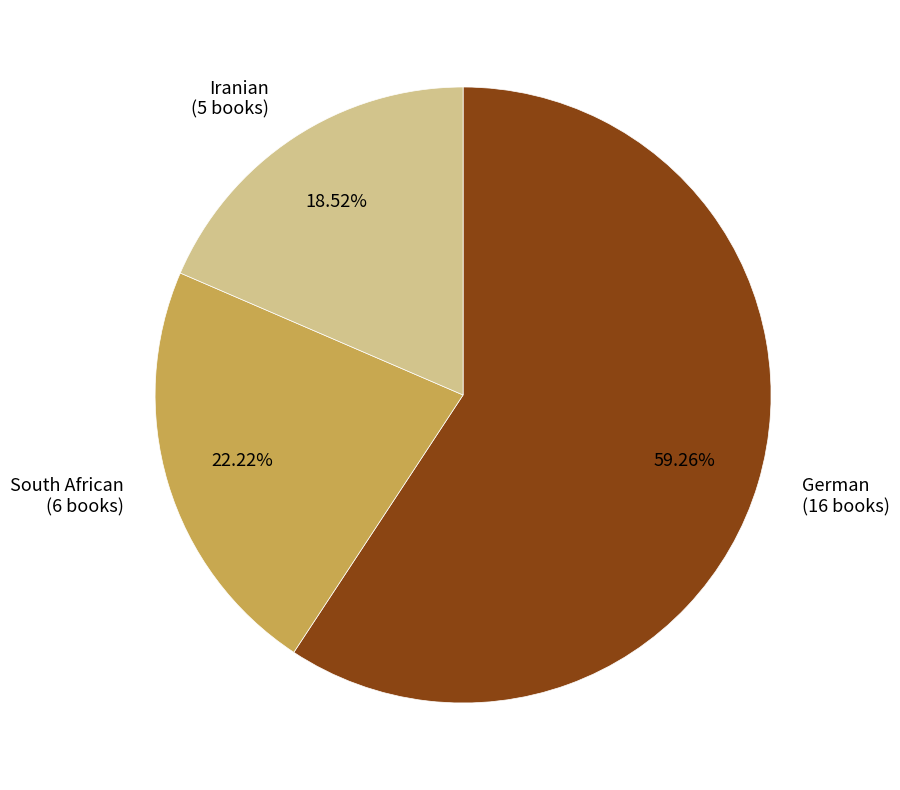

Count the number of slices in the pie.

3